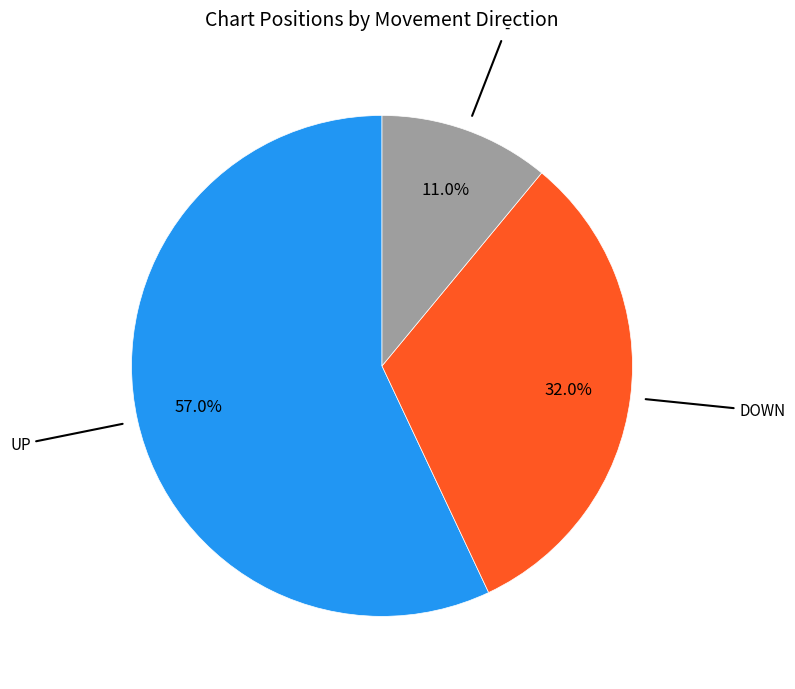

How many slices are in this pie chart?

3